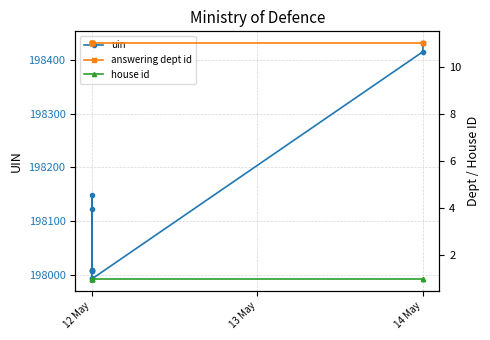

True or false: uin and answering dept id cross at least once.

False